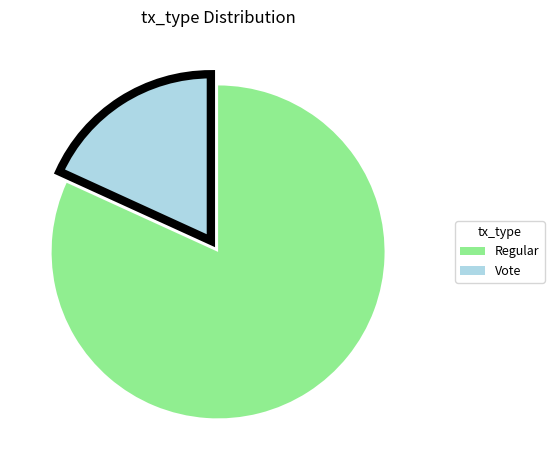

Is there any slice that represents more than half of the pie?

Yes